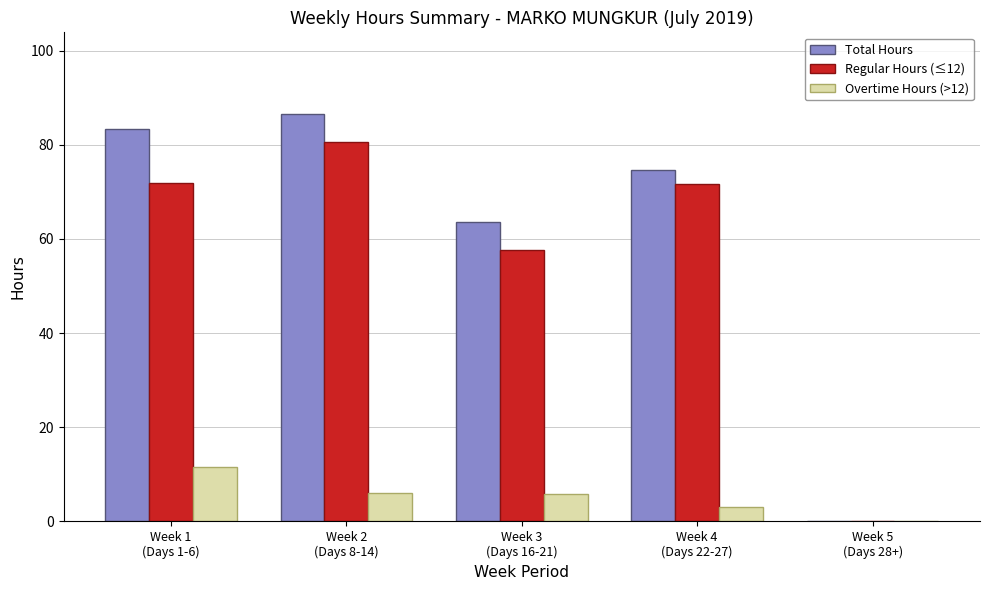

What are all the series names shown in the legend?

Total Hours, Regular Hours (≤12), Overtime Hours (>12)